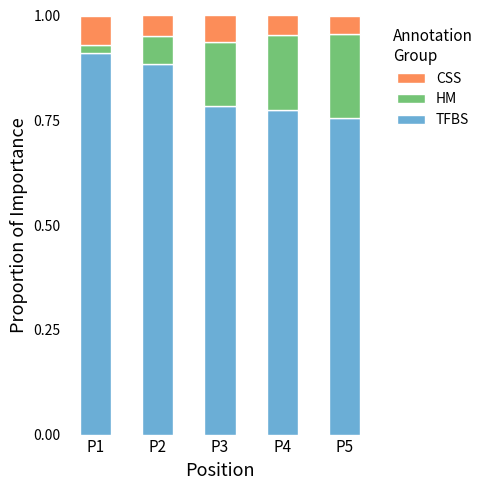

How many categories are shown in the chart?

5